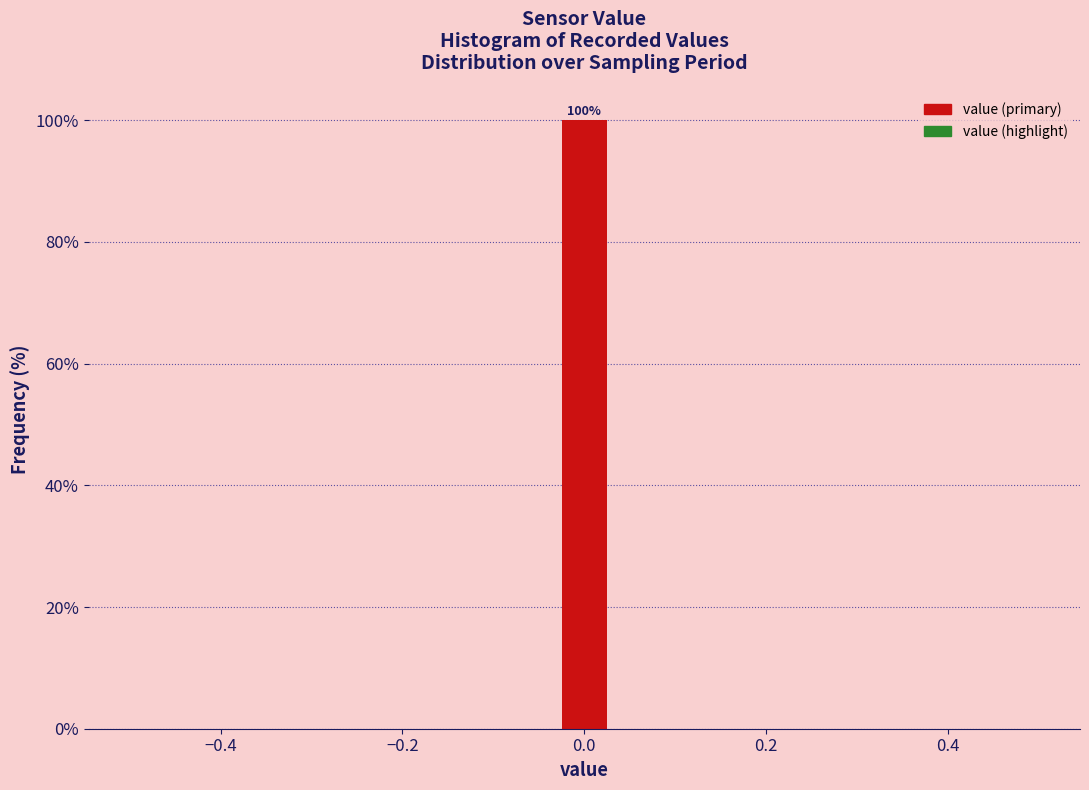

Read against the x-axis, roughly where is the centre of the tallest bar?

0.00